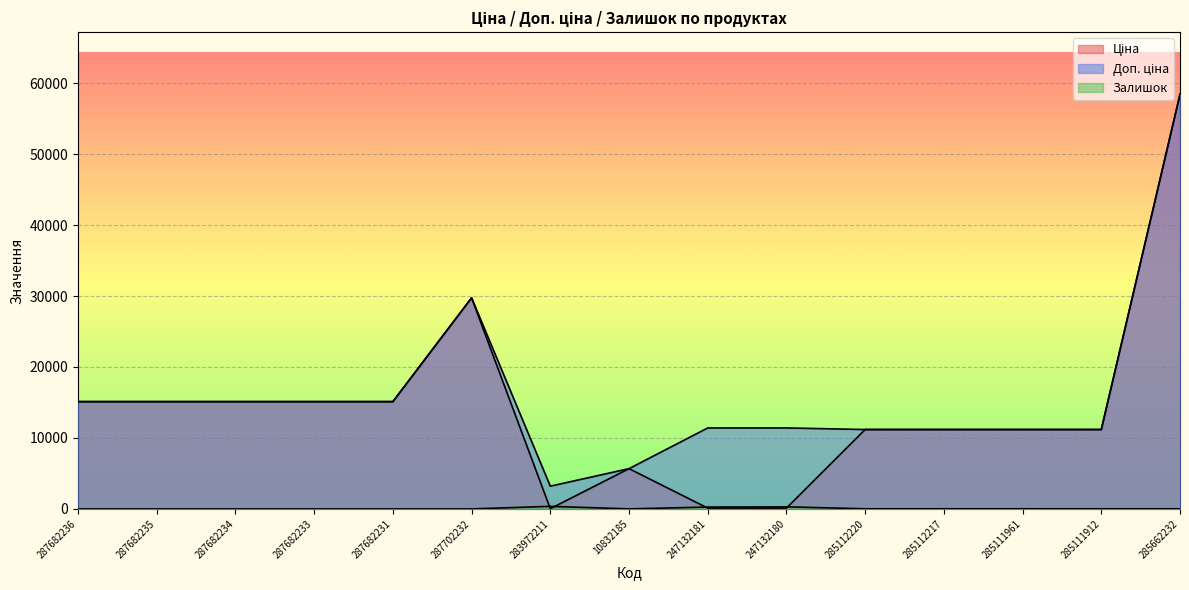

Reading left to right, extract all data points from this chart.

Ціна: 15120.0	15120.0	15120.0	15120.0	15120.0	29747.2	32.0	5673.8	114.1	114.1	11188.2	11188.2	11188.2	11188.2	58426.5
Доп. ціна: 15120.0	15120.0	15120.0	15120.0	15120.0	29747.2	3205.0	5673.8	11410.0	11410.0	11188.2	11188.2	11188.2	11188.2	58426.5
Залишок: 0.0	0.0	0.0	0.0	0.0	0.0	360.0	4.0	260.0	290.0	17.0	17.0	17.0	15.0	14.0